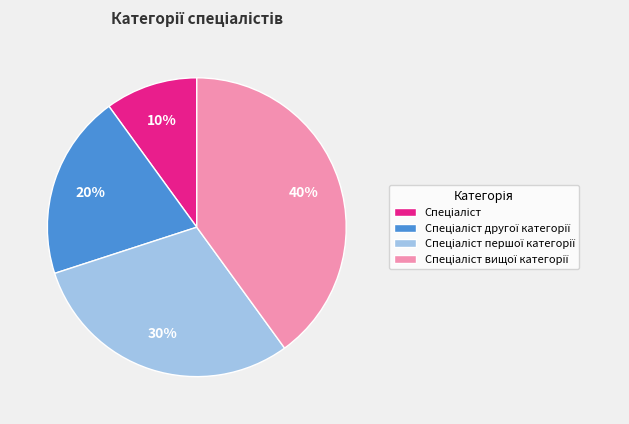

How many slices are in this pie chart?

4